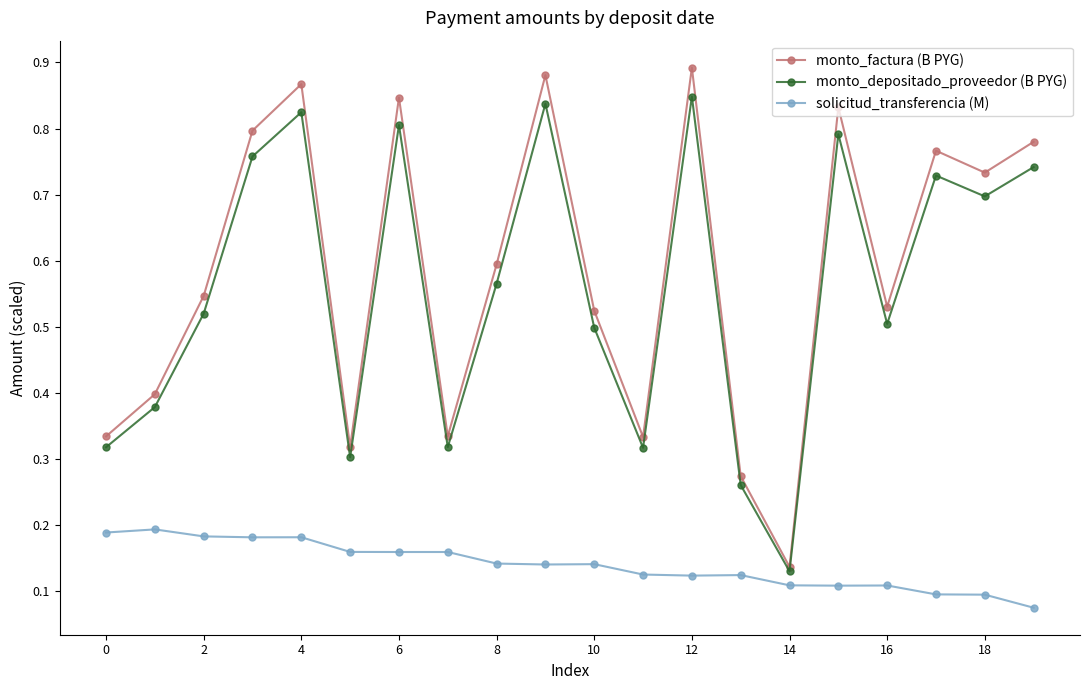

Which series has the largest range (max minus min)?

monto_factura (B PYG)